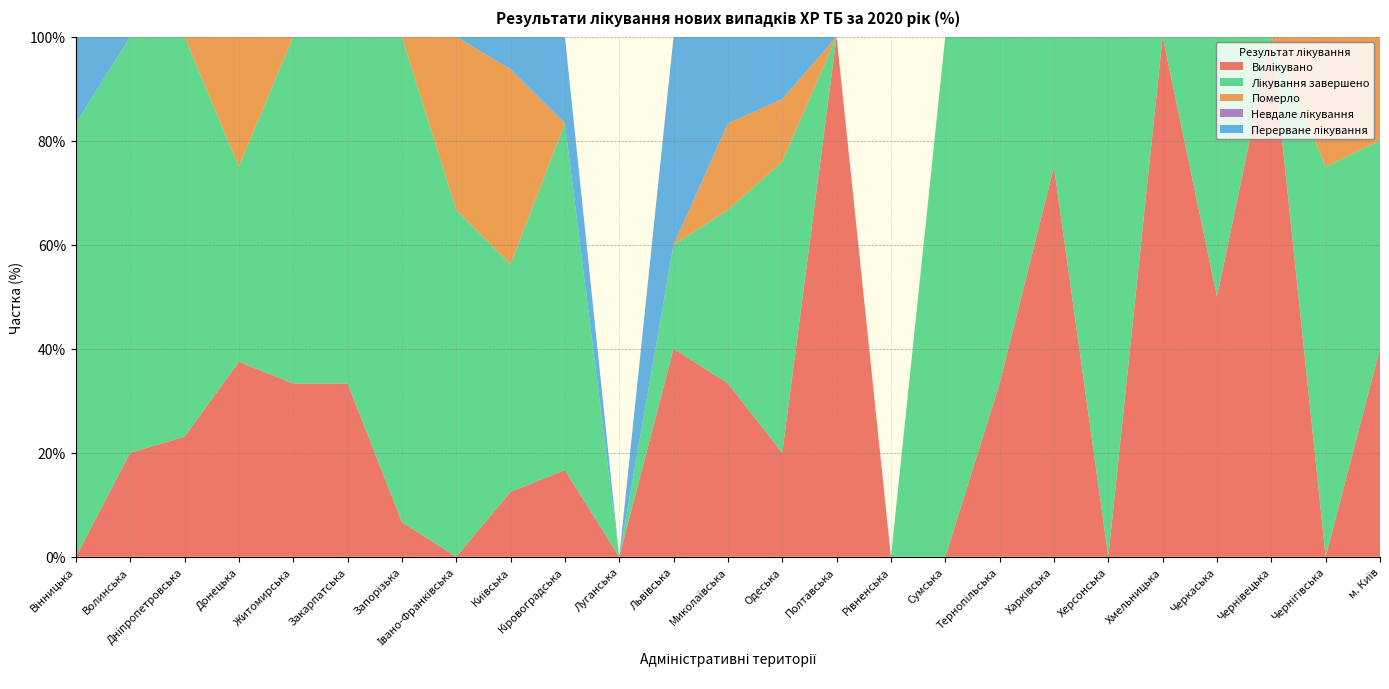

Reading left to right, transcribe all the data shown in this chart.

Вилікувано: Вінницька=0.0	Волинська=20.0	Дніпропетровська=23.1	Донецька=37.5	Житомирська=33.3	Закарпатська=33.3	Запорізька=6.7	Івано-Франківська=0.0	Київська=12.5	Кіровоградська=16.7	Луганська=0.0	Львівська=40.0	Миколаївська=33.3	Одеська=20.0	Полтавська=100.0	Рівненська=0.0	Сумська=0.0	Тернопільська=33.3	Харківська=75.0	Херсонська=0.0	Хмельницька=100.0	Черкаська=50.0	Чернівецька=100.0	Чернігівська=0.0	м. Київ=40.0
Лікування завершено: Вінницька=83.3	Волинська=80.0	Дніпропетровська=76.9	Донецька=37.5	Житомирська=66.7	Закарпатська=66.7	Запорізька=93.3	Івано-Франківська=66.7	Київська=43.8	Кіровоградська=66.7	Луганська=0.0	Львівська=20.0	Миколаївська=33.3	Одеська=56.0	Полтавська=0.0	Рівненська=0.0	Сумська=100.0	Тернопільська=66.7	Харківська=25.0	Херсонська=100.0	Хмельницька=0.0	Черкаська=50.0	Чернівецька=0.0	Чернігівська=75.0	м. Київ=40.0
Померло: Вінницька=0.0	Волинська=0.0	Дніпропетровська=0.0	Донецька=25.0	Житомирська=0.0	Закарпатська=0.0	Запорізька=0.0	Івано-Франківська=33.3	Київська=37.5	Кіровоградська=0.0	Луганська=0.0	Львівська=0.0	Миколаївська=16.7	Одеська=12.0	Полтавська=0.0	Рівненська=0.0	Сумська=0.0	Тернопільська=0.0	Харківська=0.0	Херсонська=0.0	Хмельницька=0.0	Черкаська=0.0	Чернівецька=0.0	Чернігівська=25.0	м. Київ=20.0
Невдале лікування: Вінницька=0.0	Волинська=0.0	Дніпропетровська=0.0	Донецька=0.0	Житомирська=0.0	Закарпатська=0.0	Запорізька=0.0	Івано-Франківська=0.0	Київська=0.0	Кіровоградська=0.0	Луганська=0.0	Львівська=0.0	Миколаївська=0.0	Одеська=0.0	Полтавська=0.0	Рівненська=0.0	Сумська=0.0	Тернопільська=0.0	Харківська=0.0	Херсонська=0.0	Хмельницька=0.0	Черкаська=0.0	Чернівецька=0.0	Чернігівська=0.0	м. Київ=0.0
Перерване лікування: Вінницька=16.7	Волинська=0.0	Дніпропетровська=0.0	Донецька=0.0	Житомирська=0.0	Закарпатська=0.0	Запорізька=0.0	Івано-Франківська=0.0	Київська=6.2	Кіровоградська=16.7	Луганська=0.0	Львівська=40.0	Миколаївська=16.7	Одеська=12.0	Полтавська=0.0	Рівненська=0.0	Сумська=0.0	Тернопільська=0.0	Харківська=0.0	Херсонська=0.0	Хмельницька=0.0	Черкаська=0.0	Чернівецька=0.0	Чернігівська=0.0	м. Київ=0.0